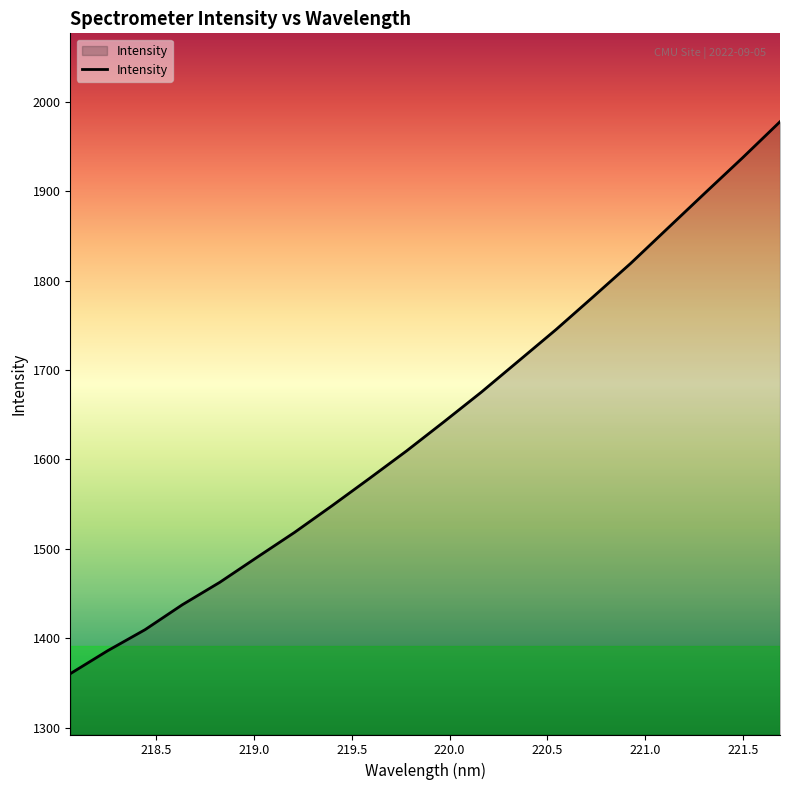

How many categories are shown in the chart?

20